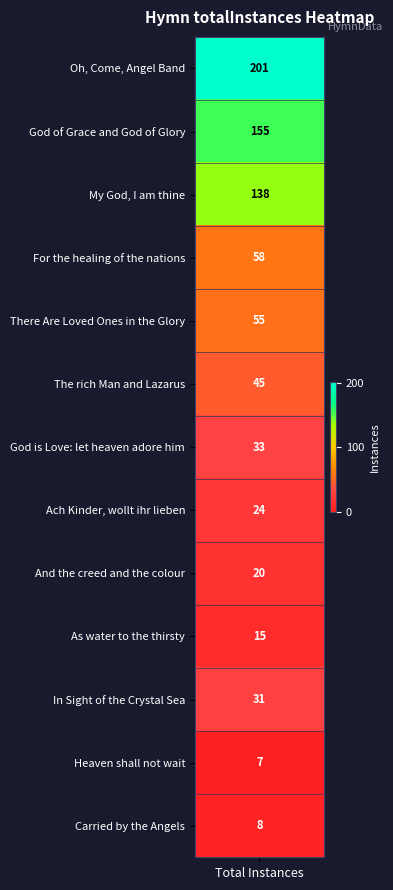

What is the difference between the values at Oh, Come, Angel Band and Ach Kinder, wollt ihr lieben?

177